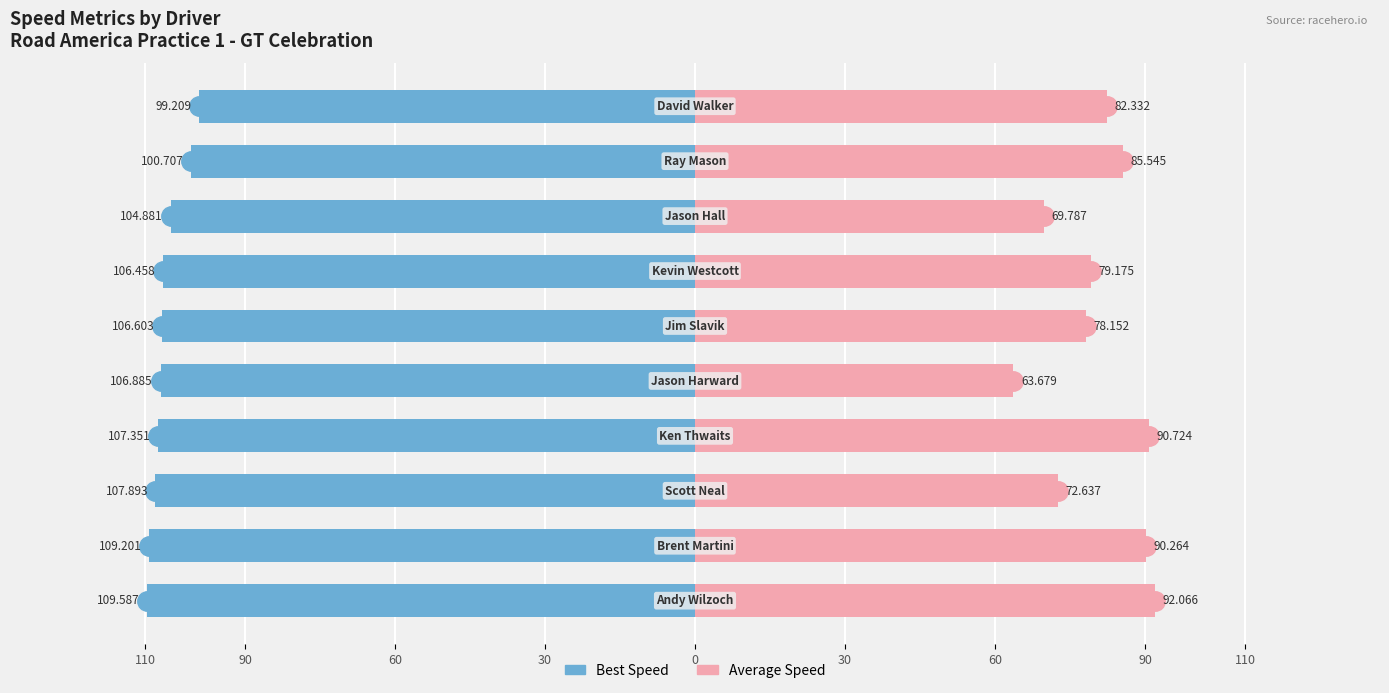

Reading left to right, extract all data points from this chart.

Best Speed: -109.6	-109.2	-107.9	-107.4	-106.9	-106.6	-106.5	-104.9	-100.7	-99.2
Average Speed: 92.1	90.3	72.6	90.7	63.7	78.2	79.2	69.8	85.5	82.3